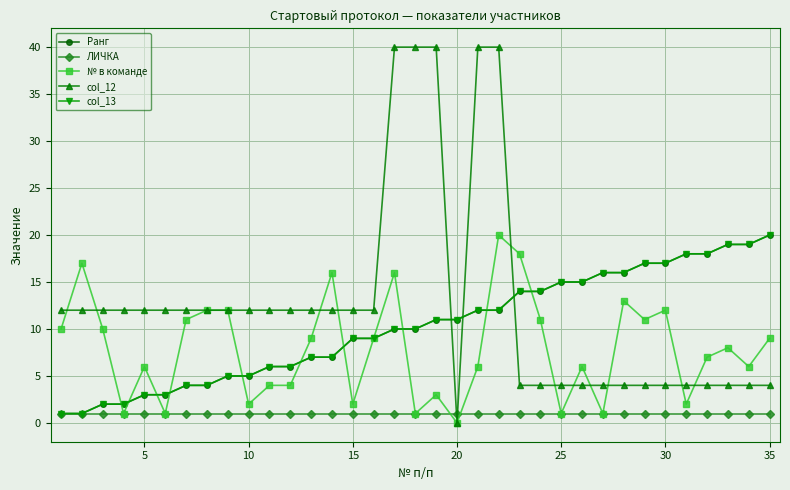

Does the chart have visible grid lines?

Yes